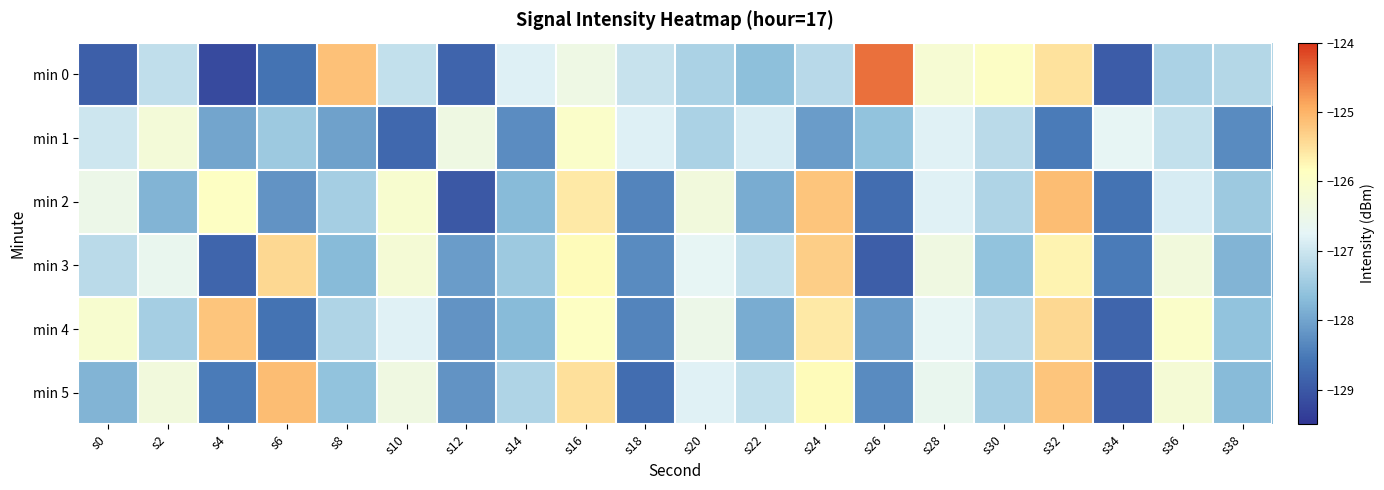

What is the maximum value shown in the chart?

-124.5